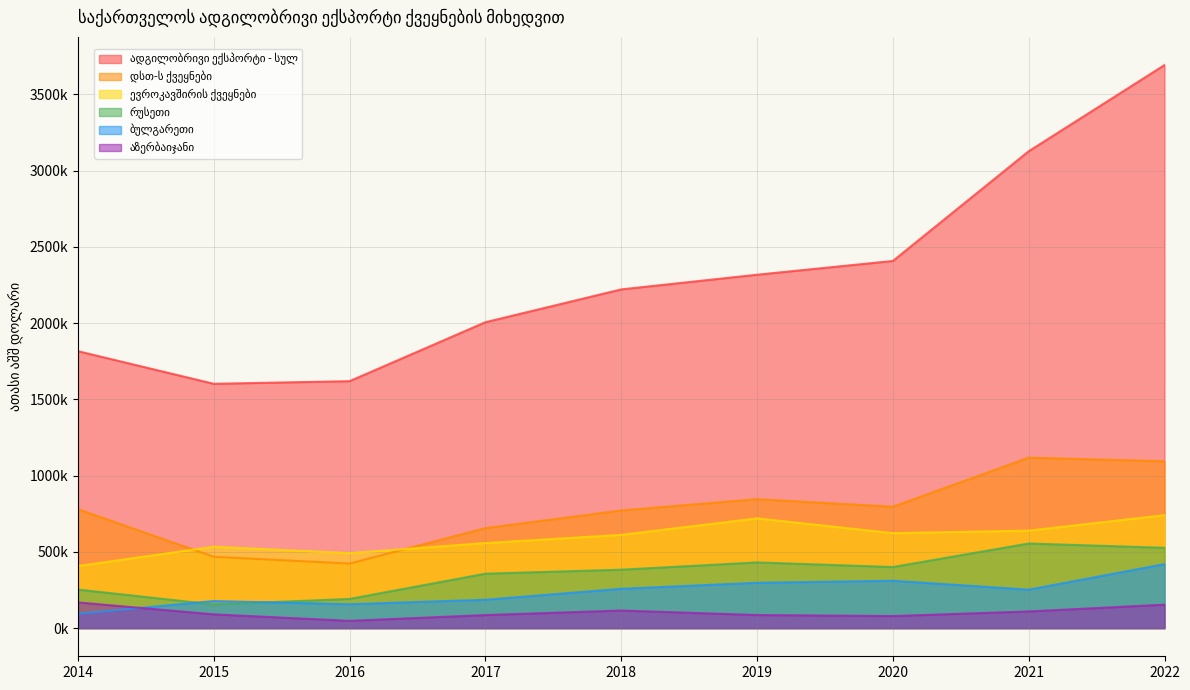

Where is the first local maximum for აზერბაიჯანი?

2018